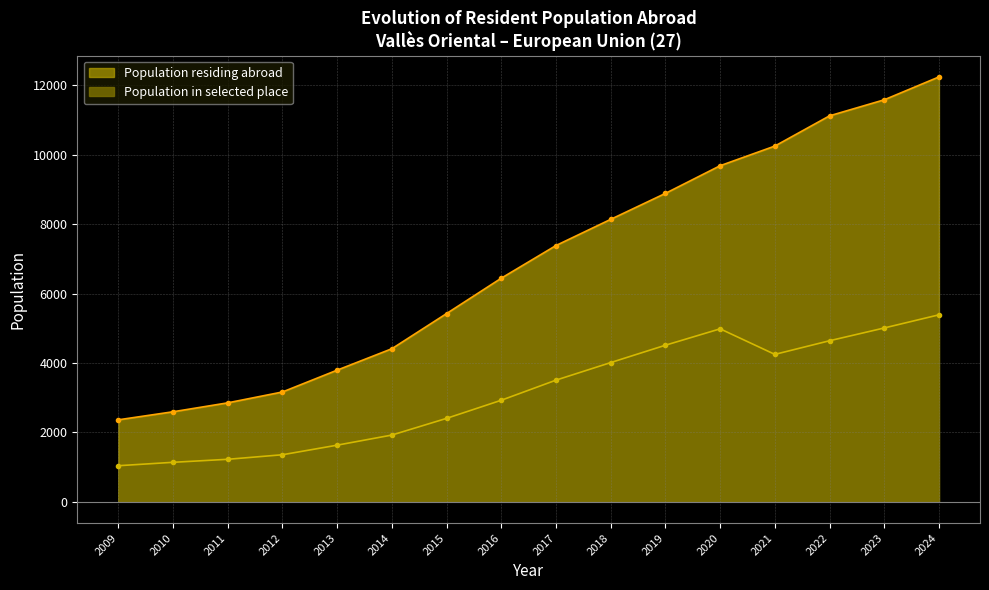

List the series in order of their peak value, highest first.

Population residing abroad, Population in selected place